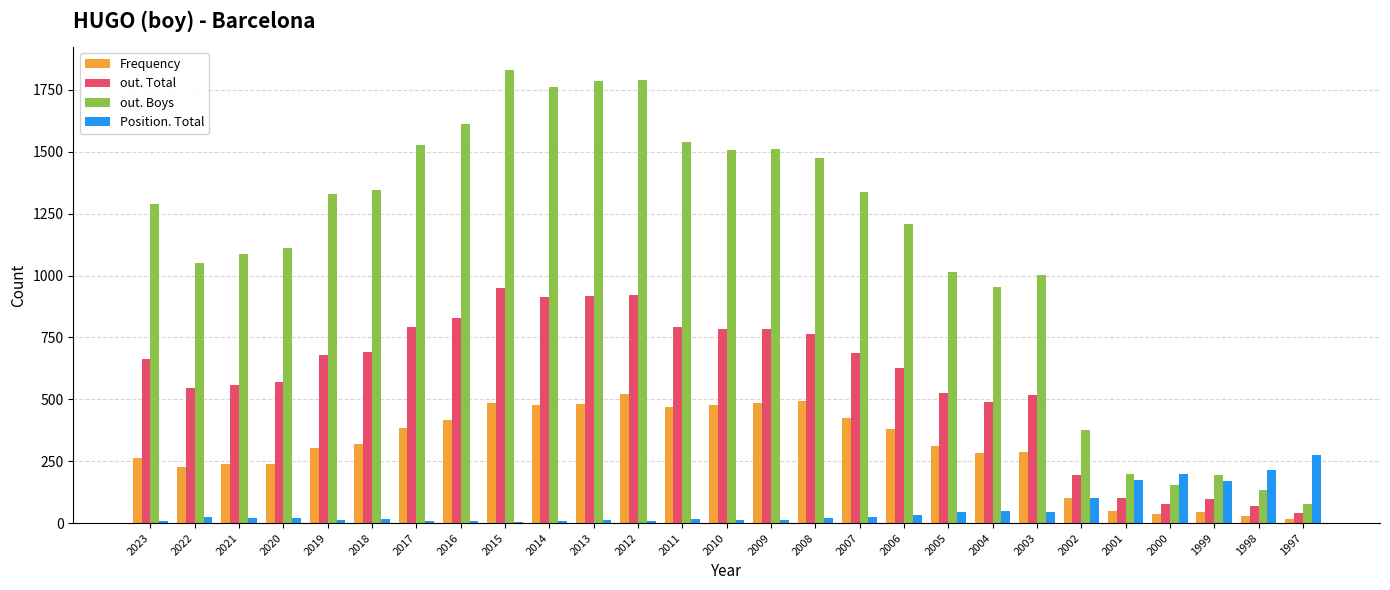

List the series in order of their peak value, highest first.

out. Boys, out. Total, Frequency, Position. Total